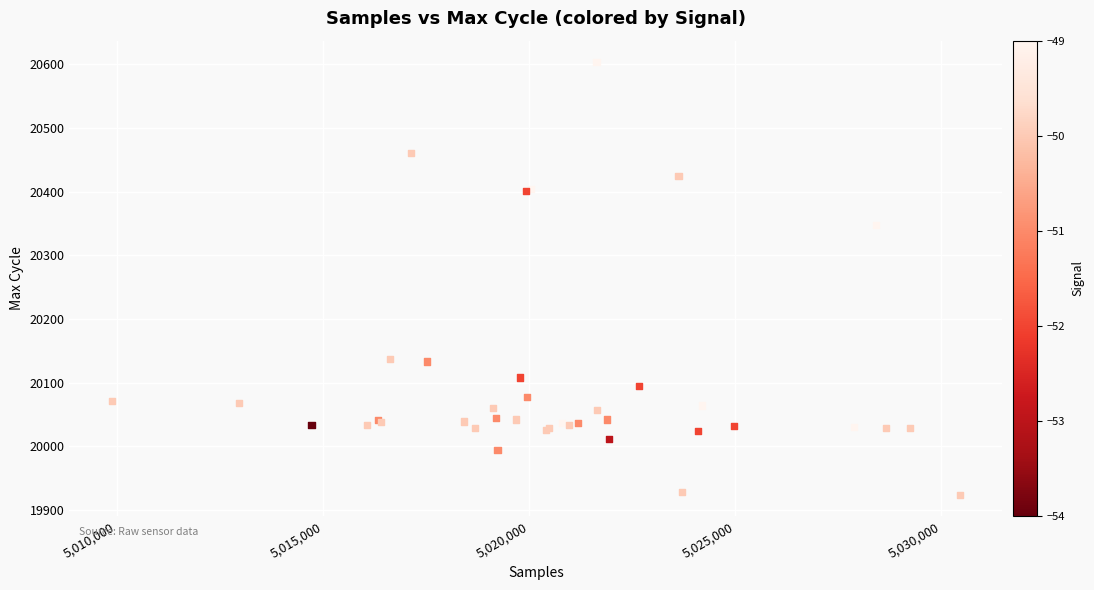

What Y value in the scatter plot is closest to 20263?

20347